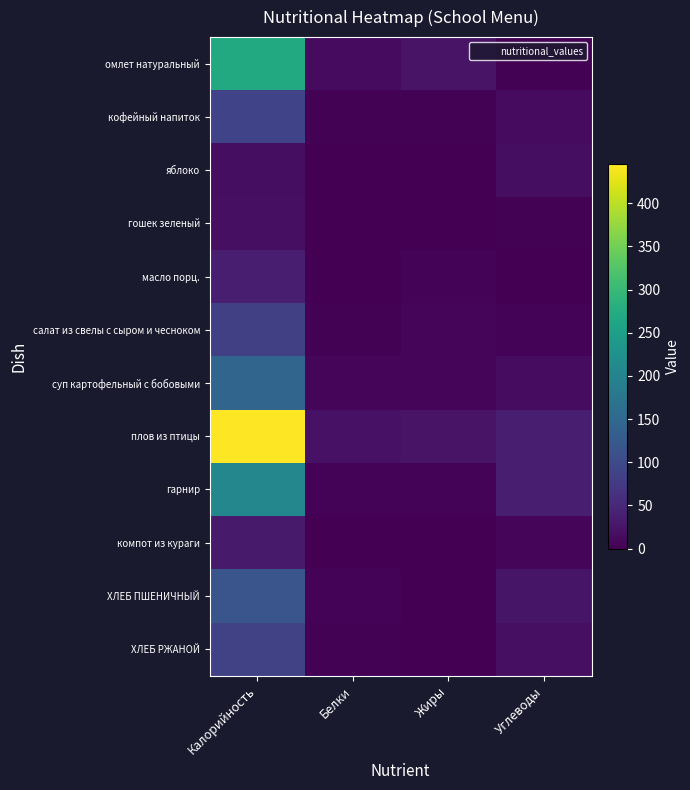

Which series changed the most between Белки and Жиры?

омлет натуральный